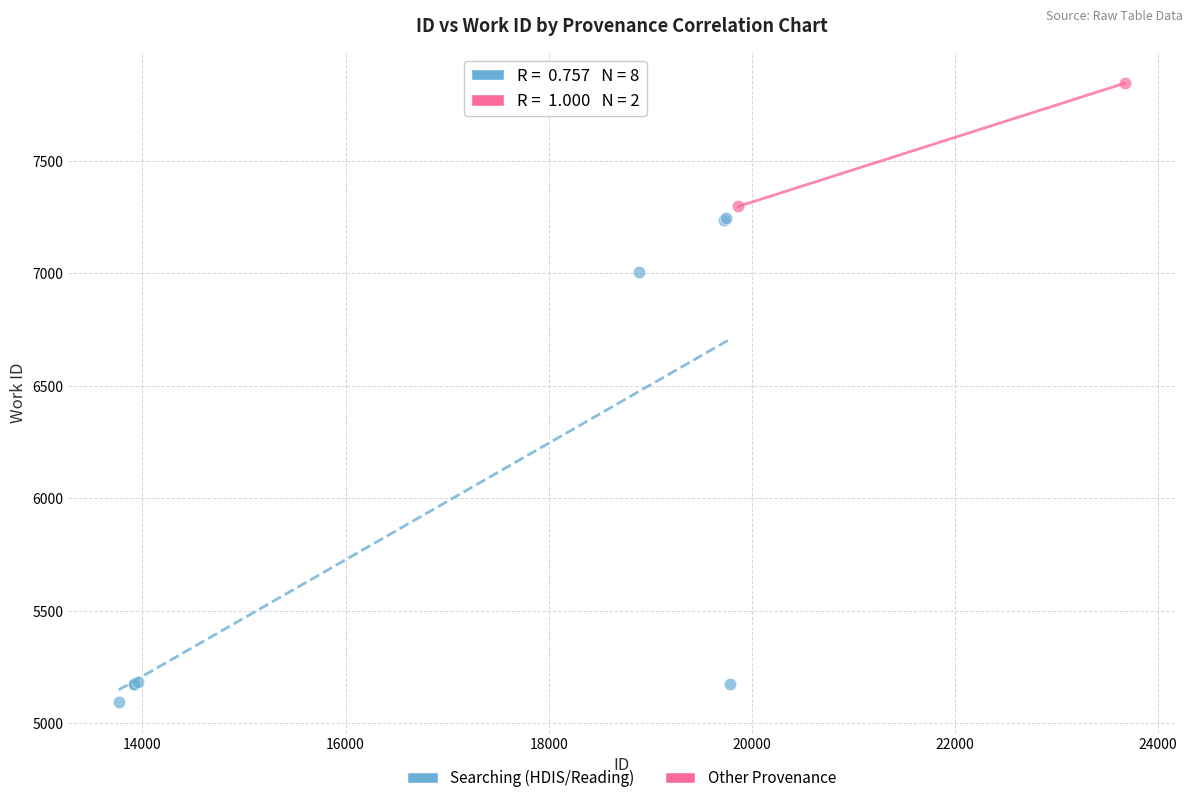

What are all the series names shown in the legend?

Searching (HDIS/Reading), Other Provenance